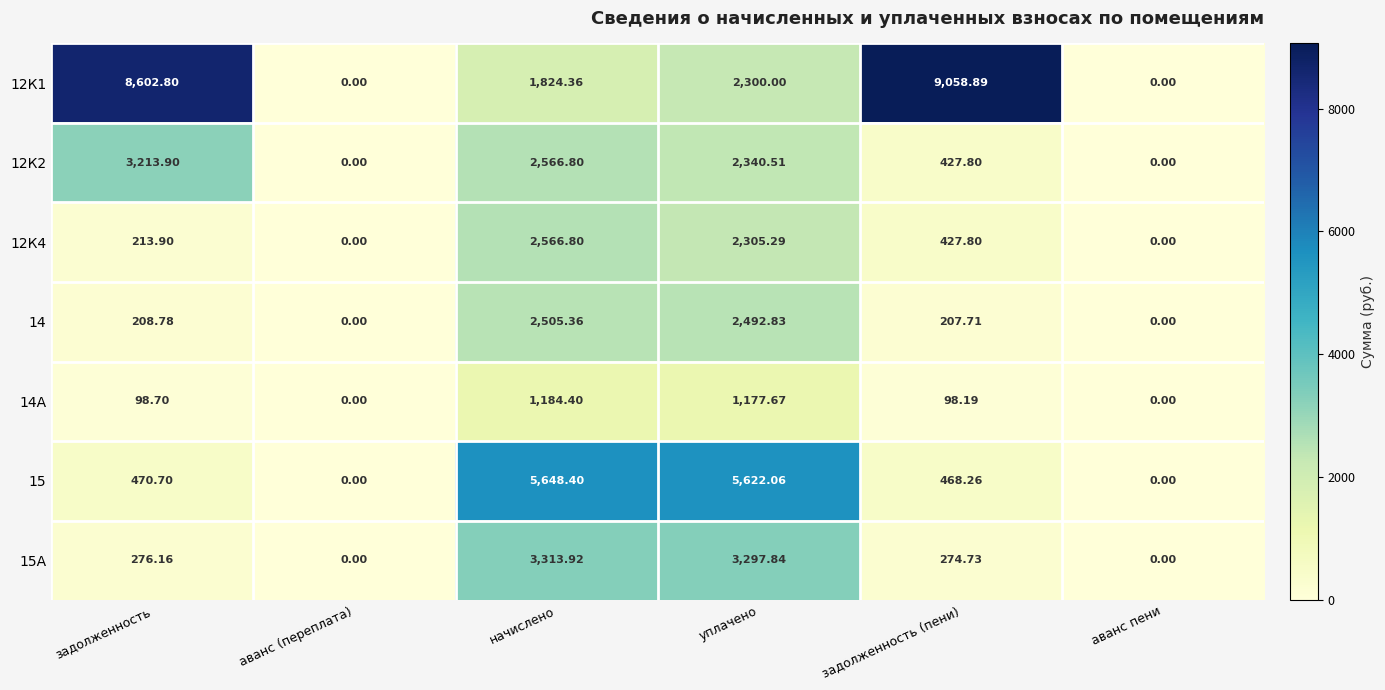

What is the total value across all series at задолженность (пени)?

10963.4